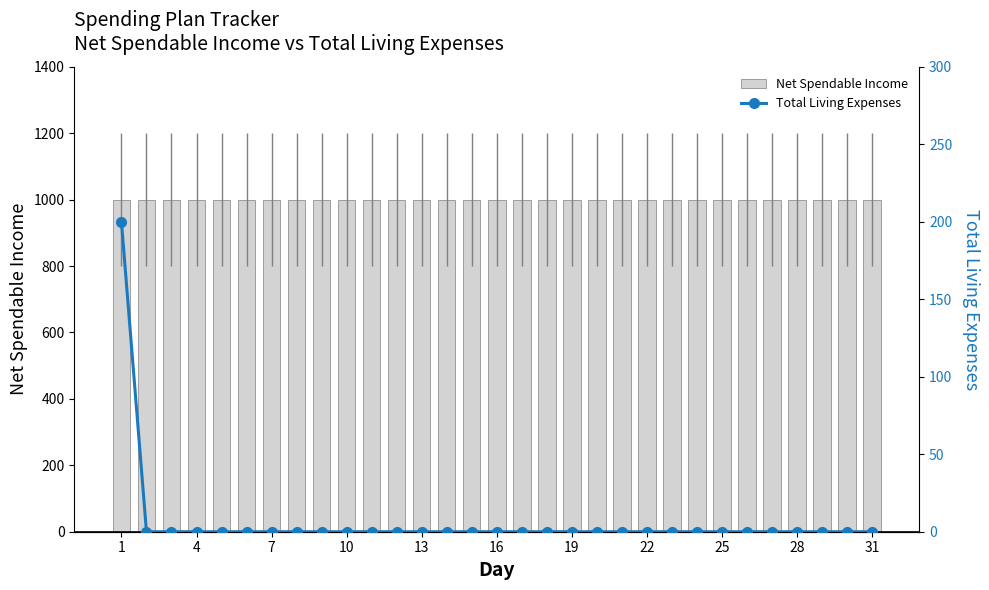

How many data points does each series have?

31